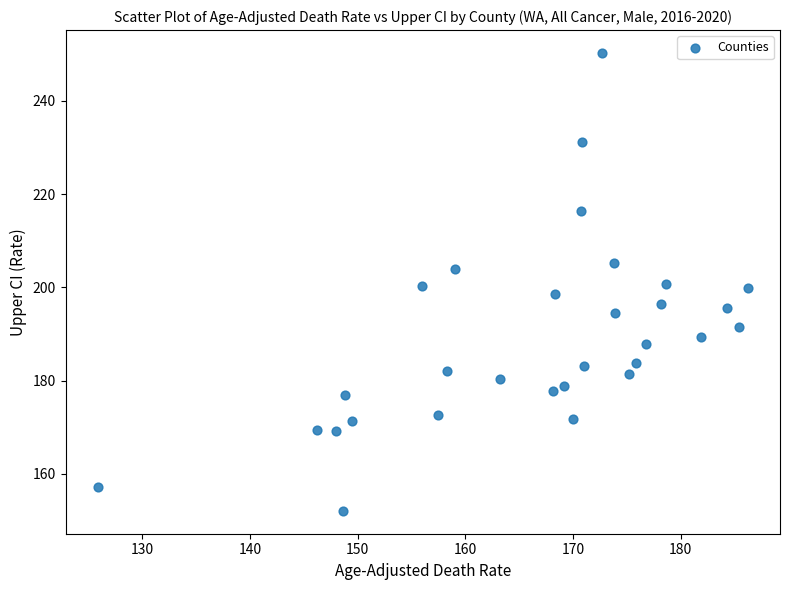

What is the range of X values (max minus min)?

60.3